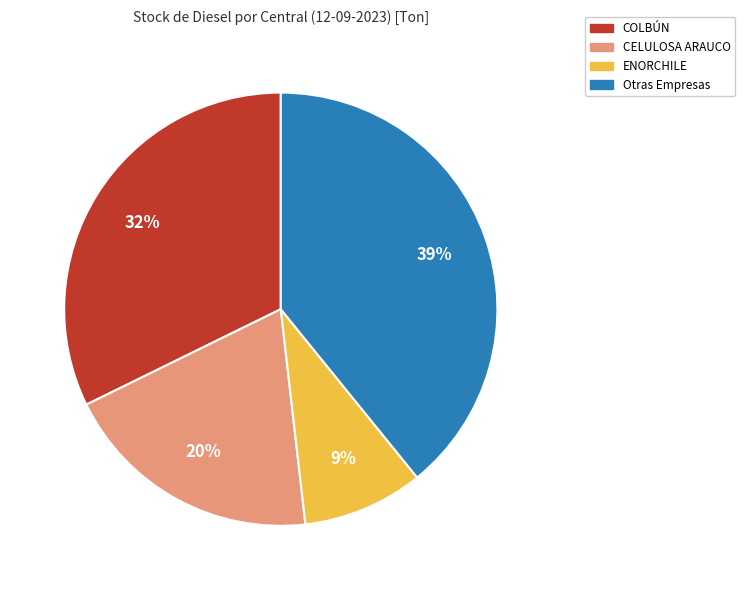

True or false: COLBÚN accounts for 32% of the total.

True